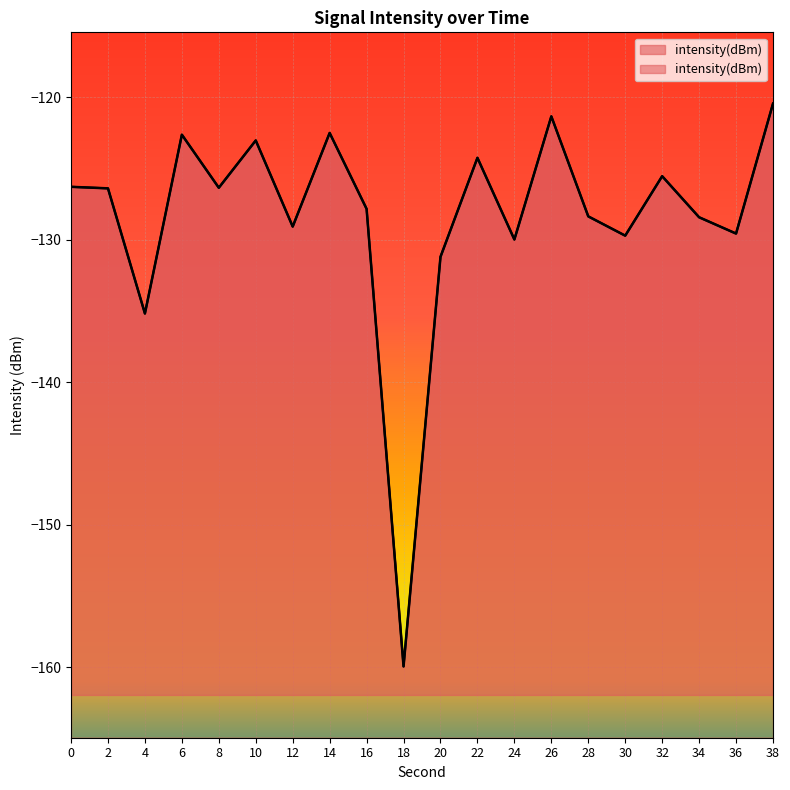

Where does the data first go above -126?

6